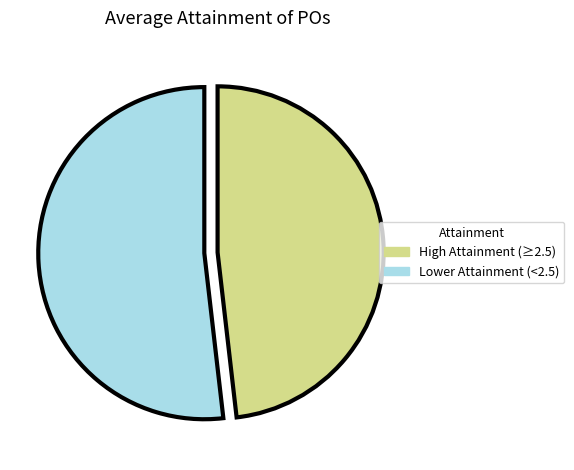

Between Lower Attainment (<2.5) and High Attainment (≥2.5), which is larger?

Lower Attainment (<2.5)